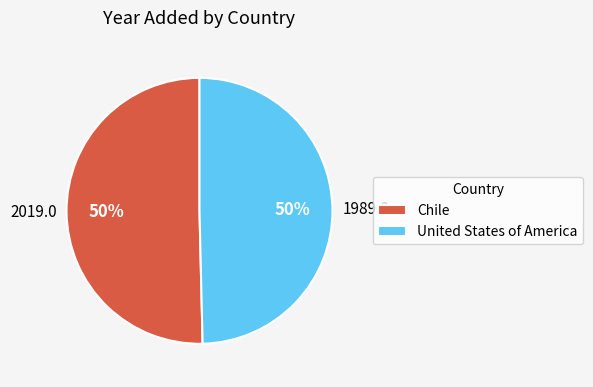

To the nearest percent, what percentage of the pie is United States of America?

50%